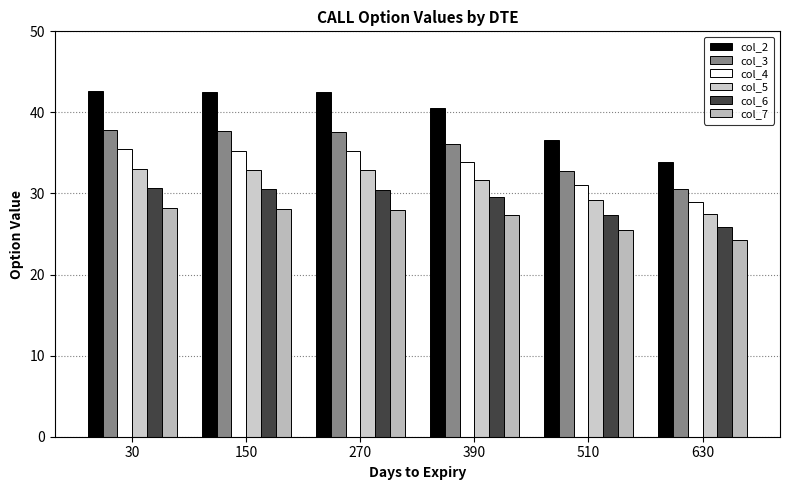

Reading right to left, extract all data points from this chart.

col_2: 33.9	36.6	40.5	42.5	42.5	42.7
col_3: 30.6	32.8	36.1	37.6	37.7	37.8
col_4: 29.0	31.0	33.9	35.3	35.3	35.4
col_5: 27.4	29.2	31.7	32.9	32.9	33.1
col_6: 25.9	27.3	29.5	30.5	30.5	30.6
col_7: 24.3	25.5	27.3	28.0	28.0	28.2